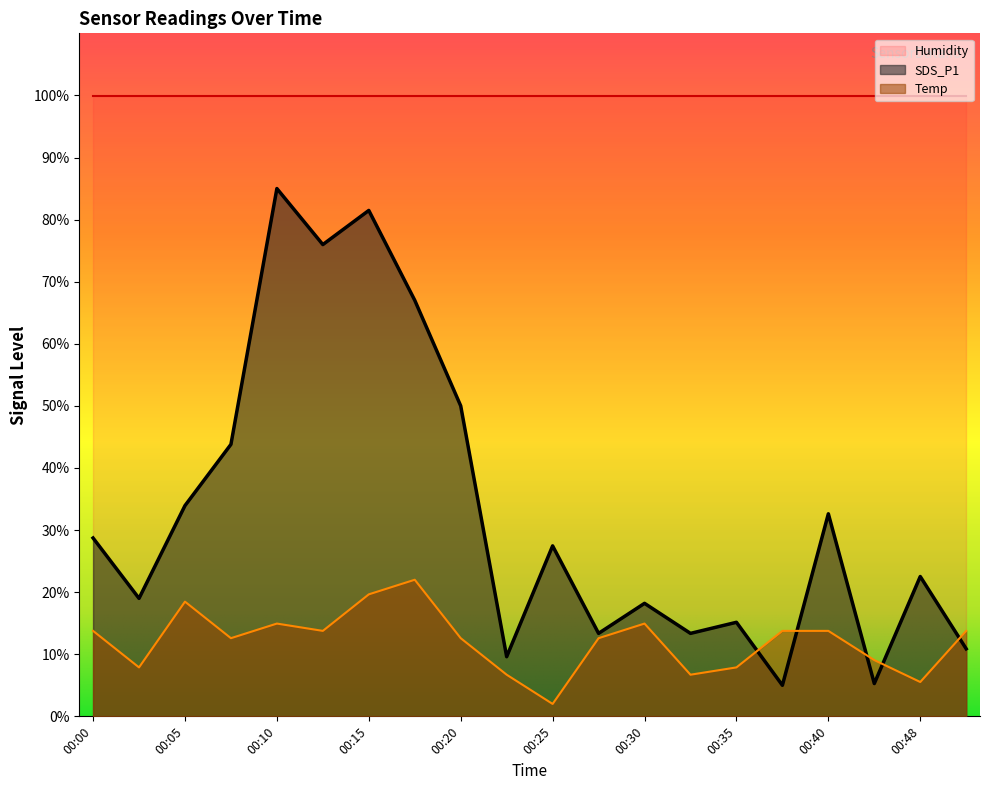

Which label corresponds to the largest value in the chart?

00:10